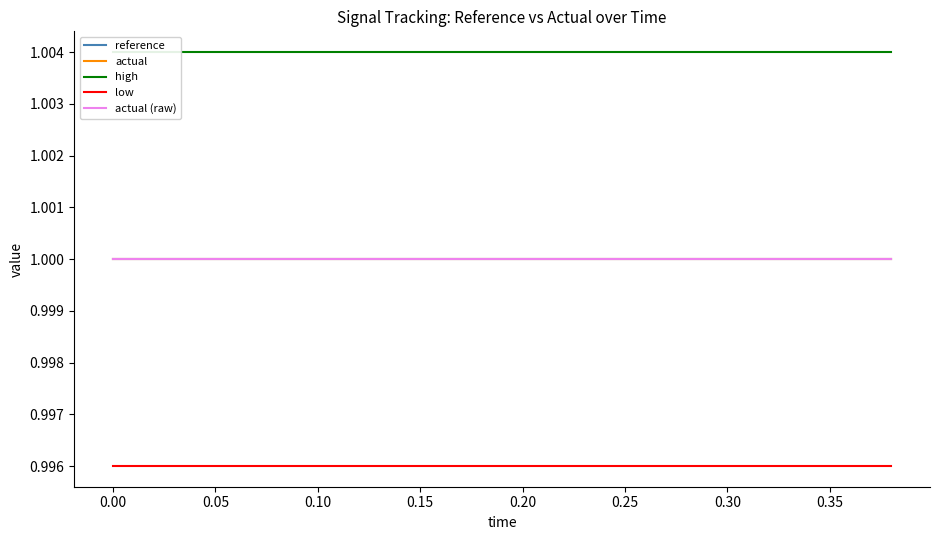

True or false: reference and actual (raw) intersect in this chart.

False